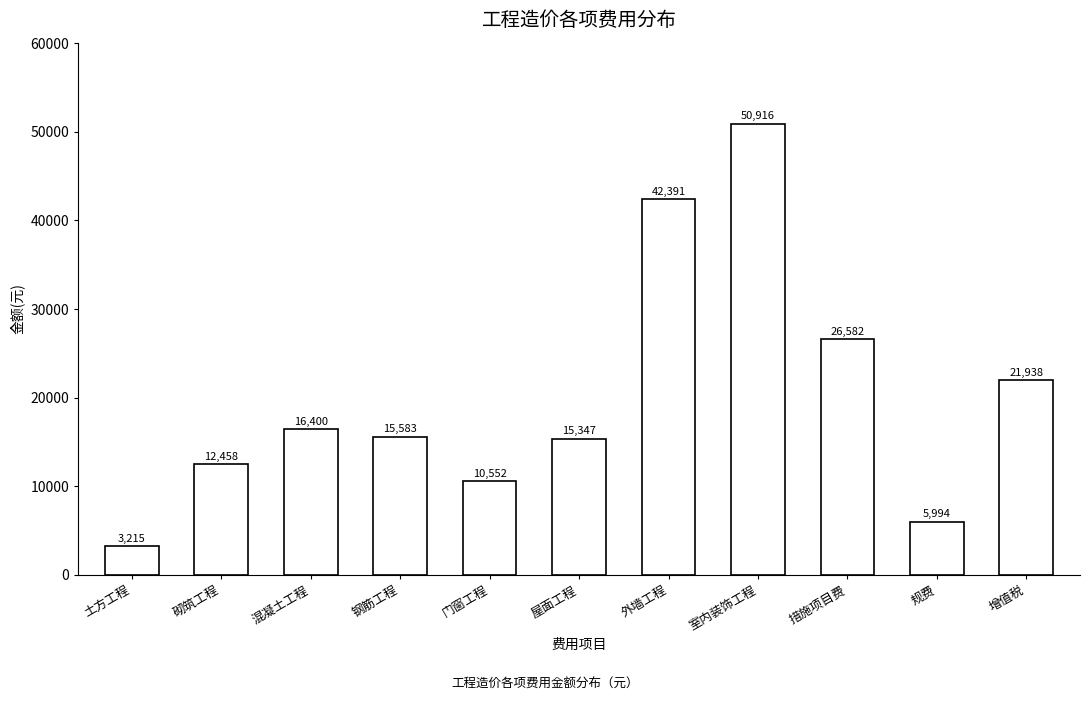

What is the ratio of the value at 规费 to the value at 增值税?

0.3